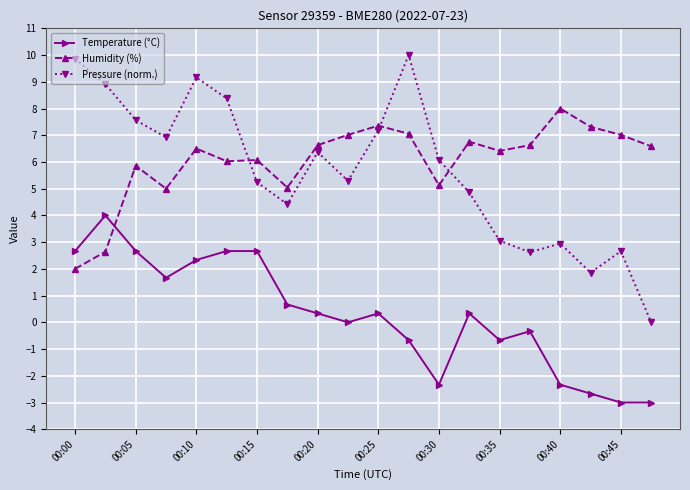

What is the value of the Humidity (%) point at the 1st from the left?

2.0